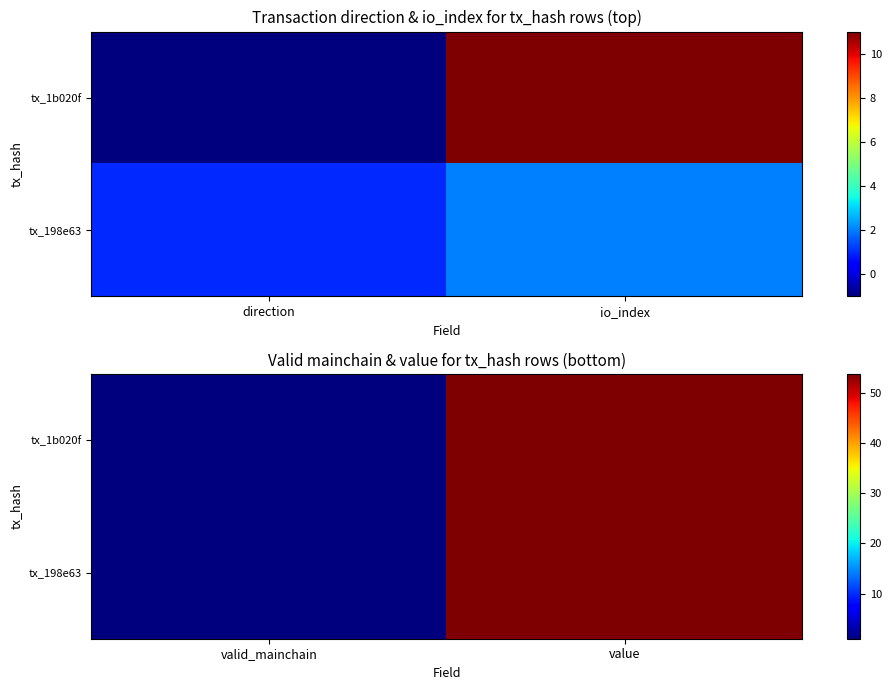

Which series has the largest total across all categories?

tx_1b020f